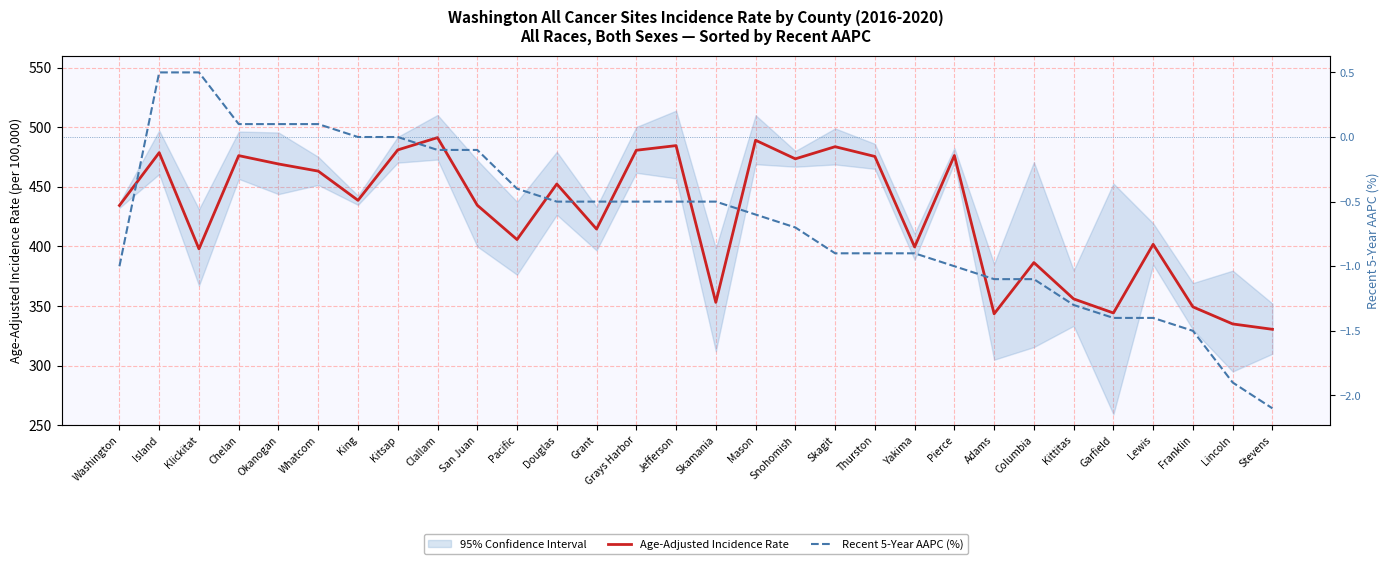

Reading left to right, transcribe all the data shown in this chart.

Age-Adjusted Incidence Rate: 434.3	478.6	397.9	476.1	469.1	463.1	438.6	480.9	491.2	434.5	405.7	452.3	414.5	480.6	484.5	353.0	489.0	473.4	483.6	475.4	399.5	476.2	343.4	386.4	355.9	344.1	401.7	349.2	334.9	330.4
Recent 5-Year AAPC (%): -1.0	0.5	0.5	0.1	0.1	0.1	0.0	0.0	-0.1	-0.1	-0.4	-0.5	-0.5	-0.5	-0.5	-0.5	-0.6	-0.7	-0.9	-0.9	-0.9	-1.0	-1.1	-1.1	-1.3	-1.4	-1.4	-1.5	-1.9	-2.1